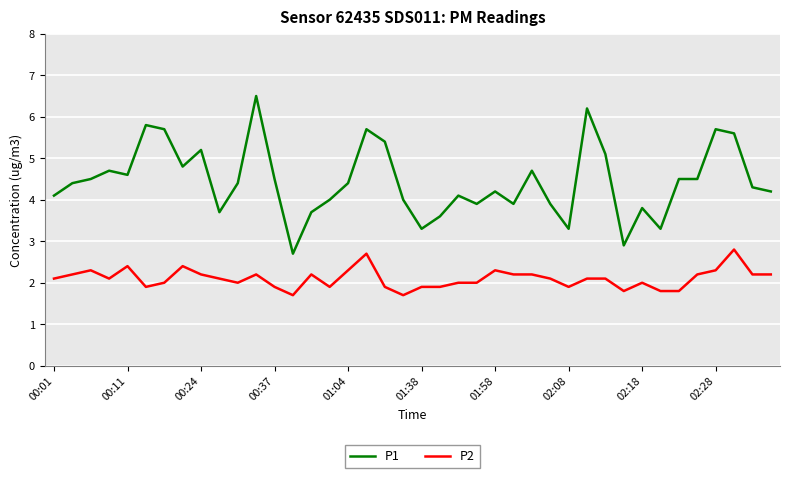

What is the greatest value displayed?

6.5